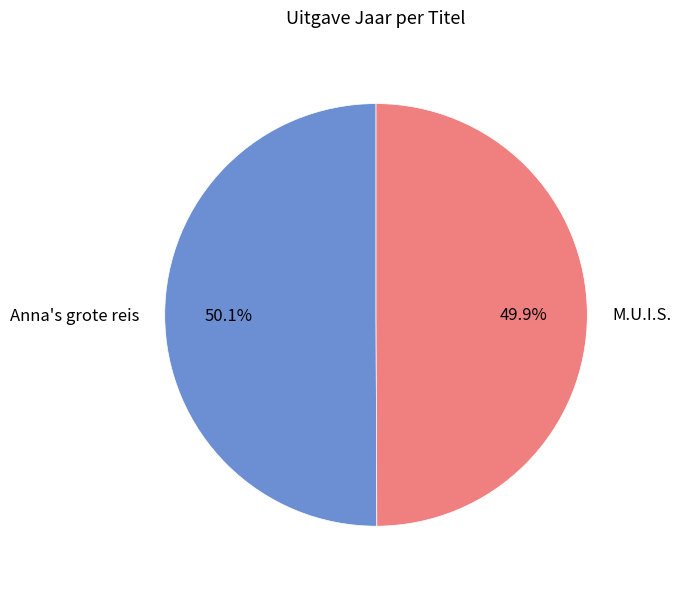

Is there any slice that represents more than half of the pie?

Yes